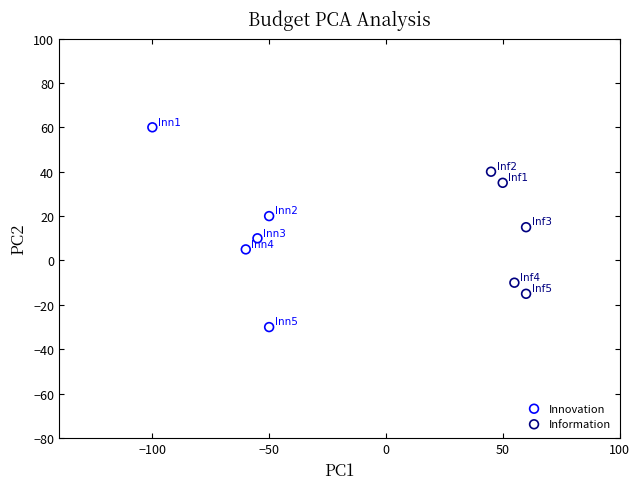

Which series contains the highest Y value?

Innovation